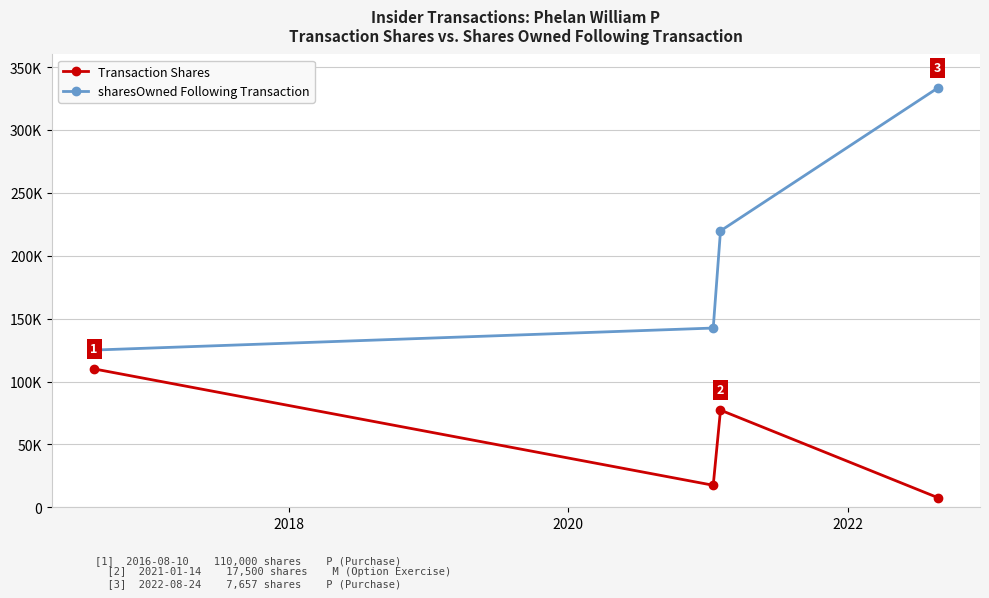

How many interior local valleys does the Transaction Shares series have?

1